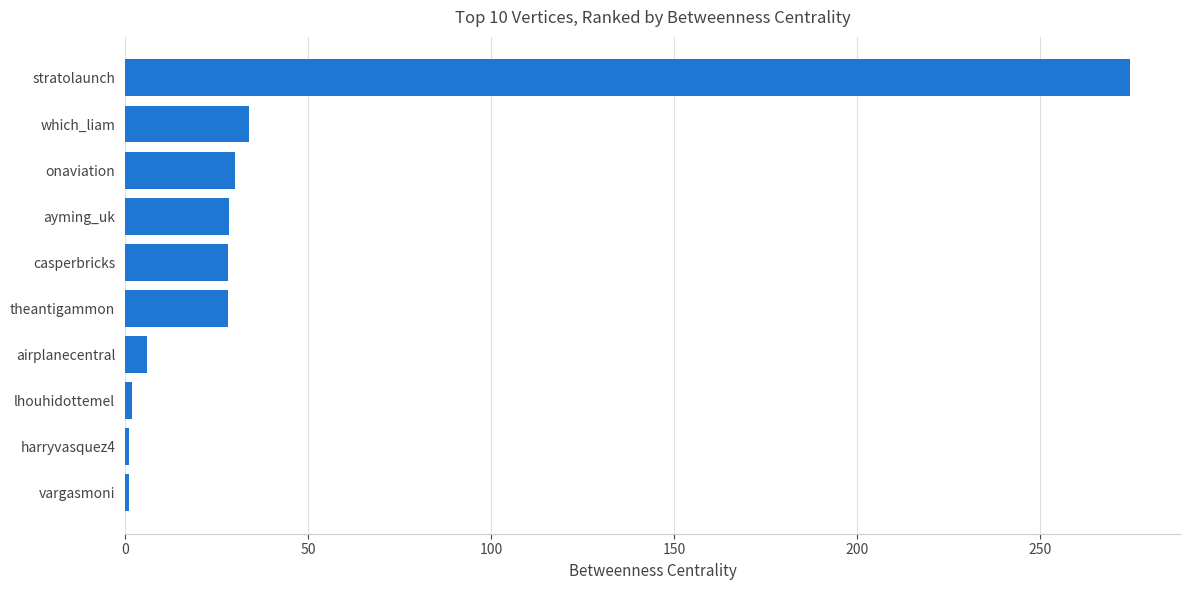

How many bars are there in total?

10